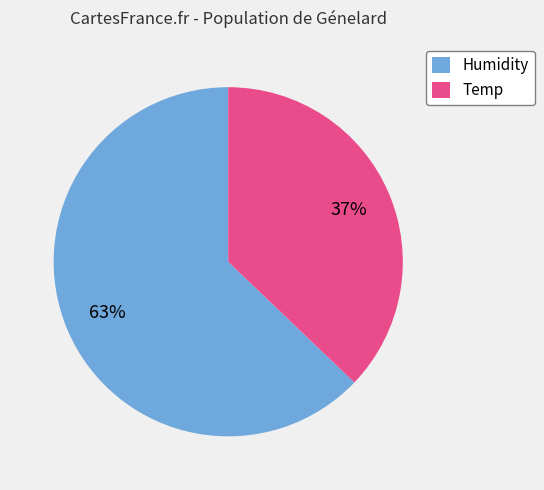

To the nearest percent, what is the average slice percentage?

50%